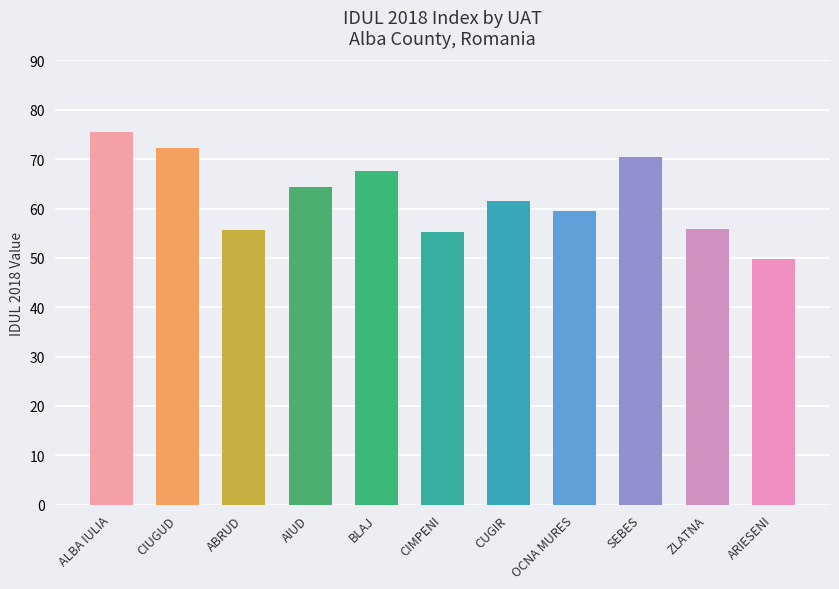

True or false: the data shows 64.3 at AIUD.

True